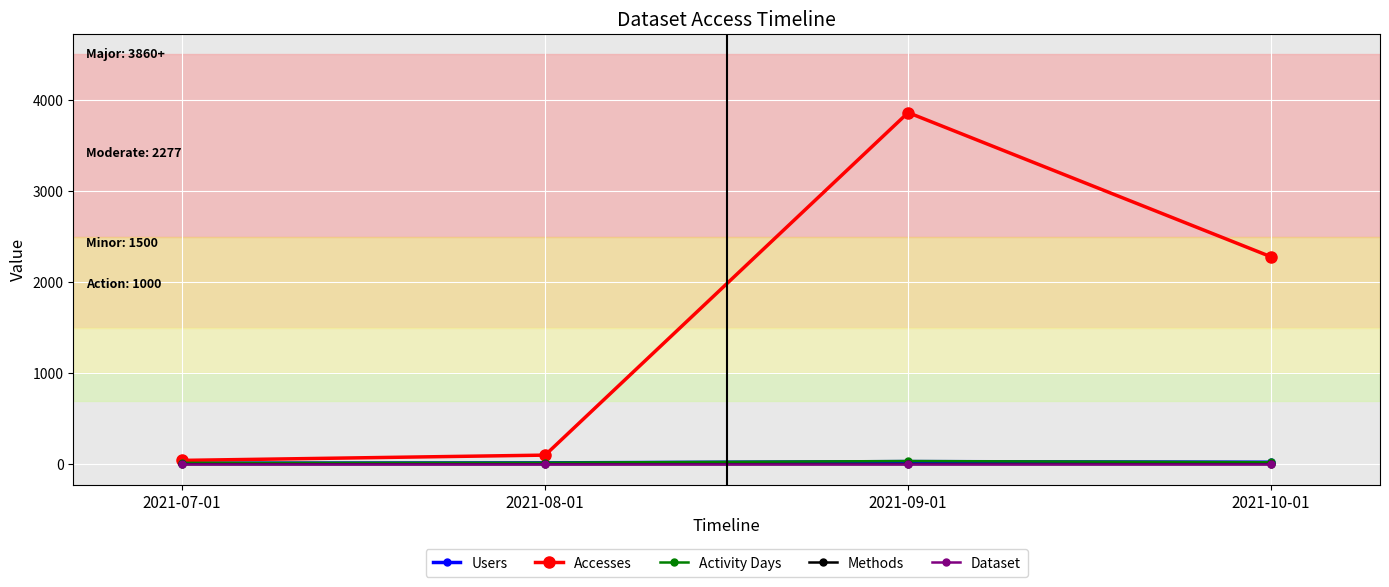

What is the label of the 4th point from the right?

2021-07-01